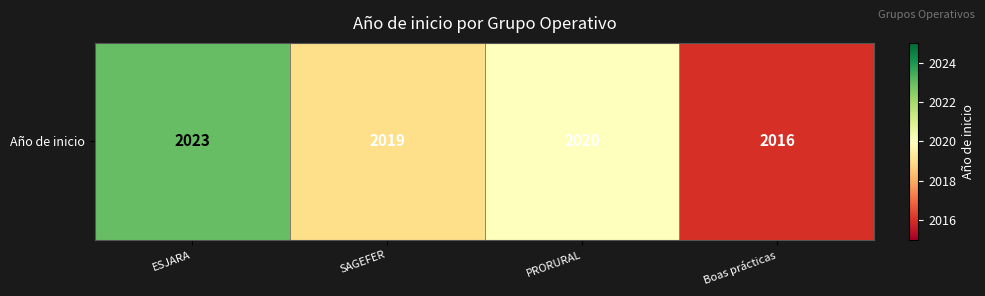

List the labels in order of value, largest first.

ESJARA, PRORURAL, SAGEFER, Boas prácticas